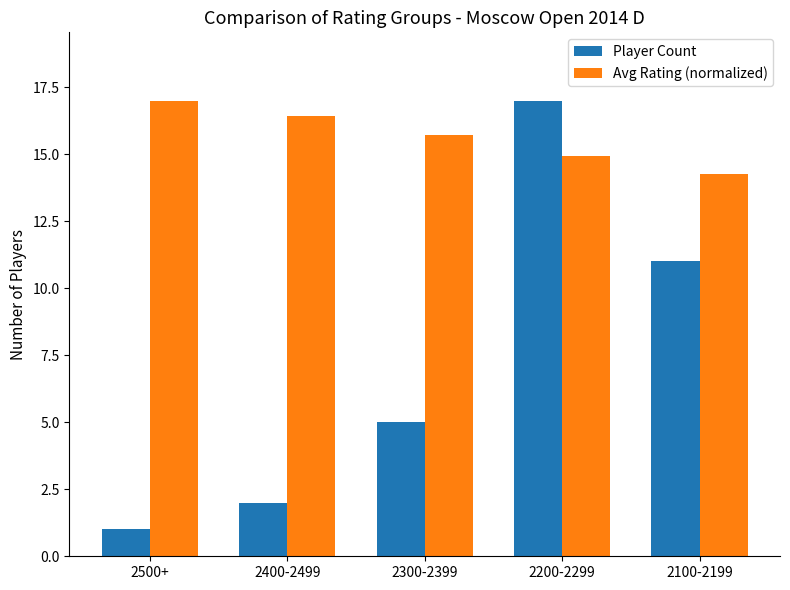

Which series changed the most between 2500+ and 2200-2299?

Player Count